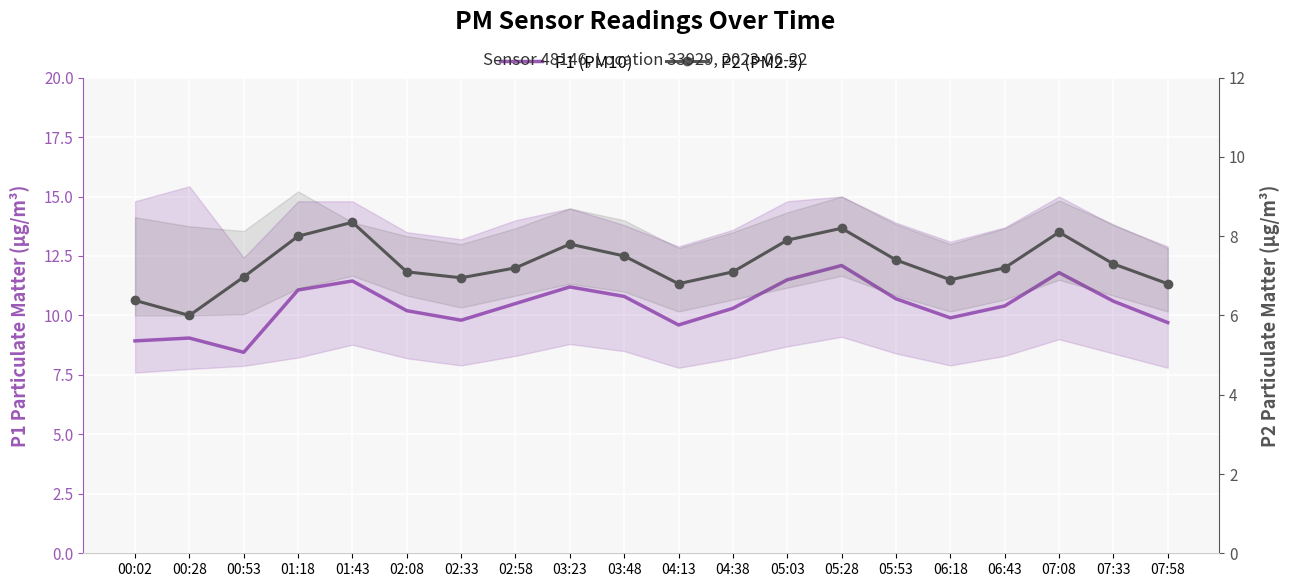

Is it true that P2 (PM2.5) equals 12.5 at 02:08?

False